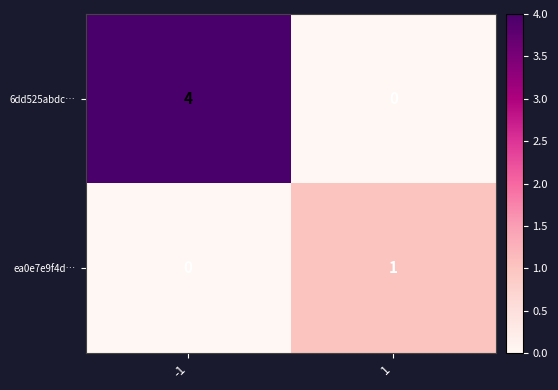

How many positive values does the ea0e7e9f4d… series have?

1